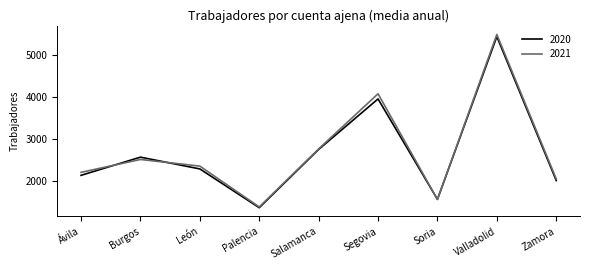

Is the value of 2021 at Burgos greater than the value of 2020 at León?

Yes